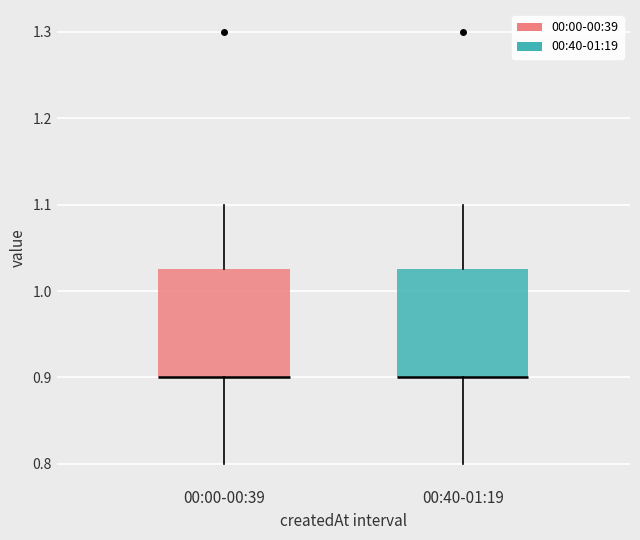

Where is the upper edge of the box for 00:00-00:39 on the y-axis? The values are not printed on the chart, so give them approximately, as read against the axis.

1.03